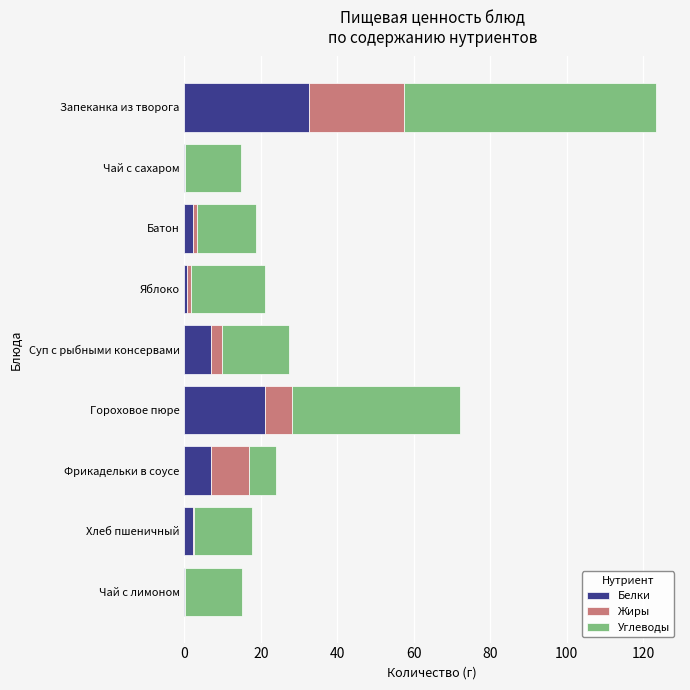

What are all the series names shown in the legend?

Белки, Жиры, Углеводы